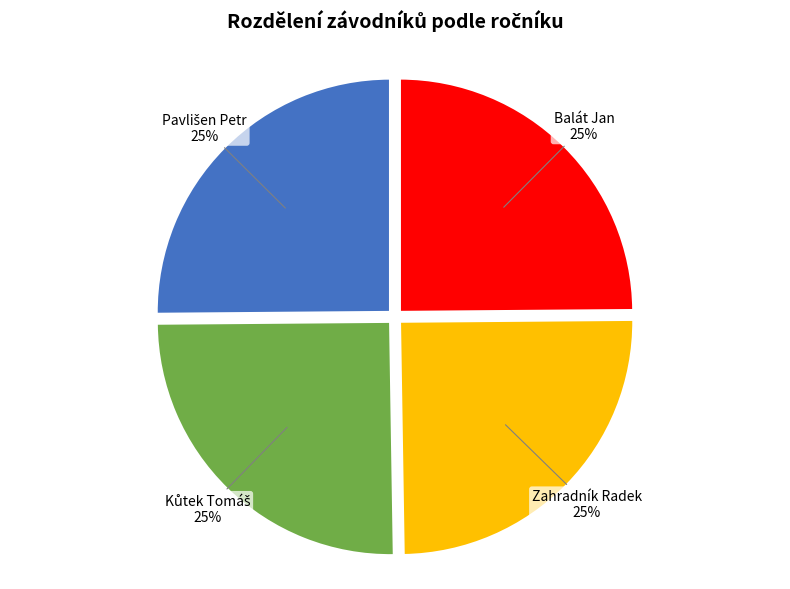

Is it true that Zahradník Radek is 25% of the pie?

True